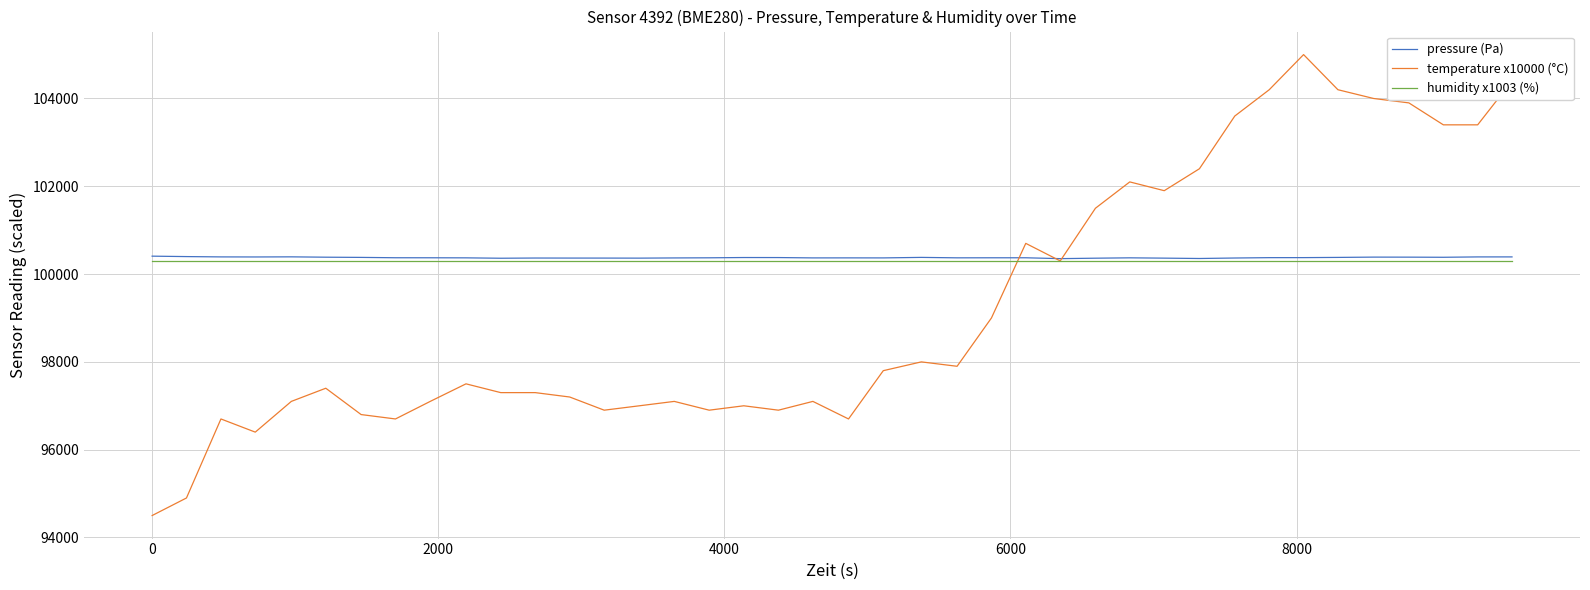

What is the minimum value for humidity x1003 (%)?

100300.0